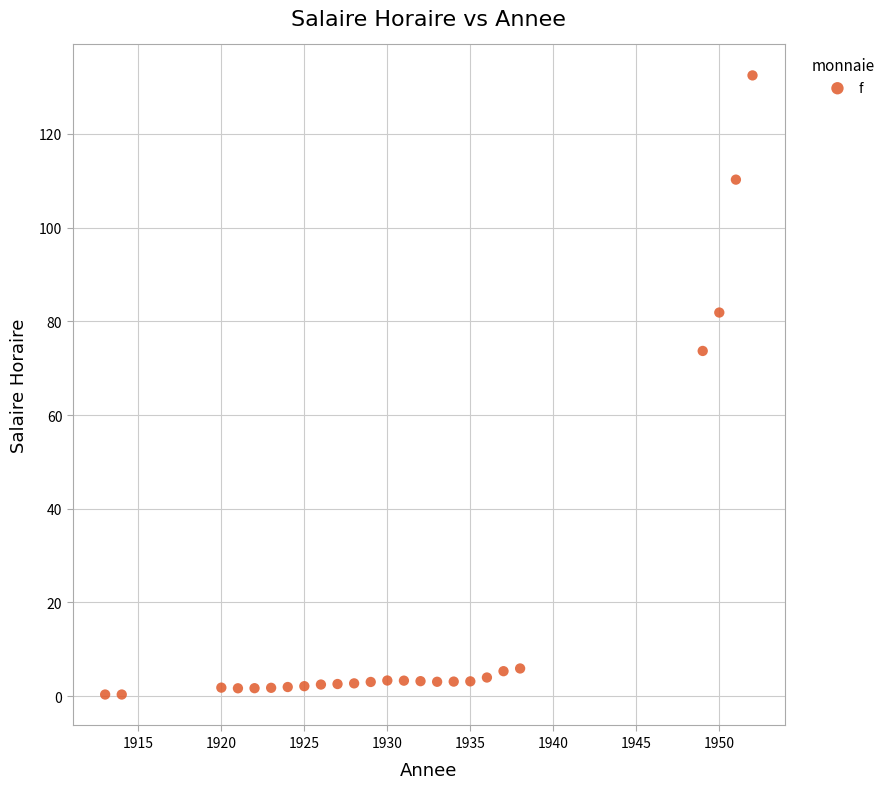

What is the range of Y values (max minus min)?

132.2